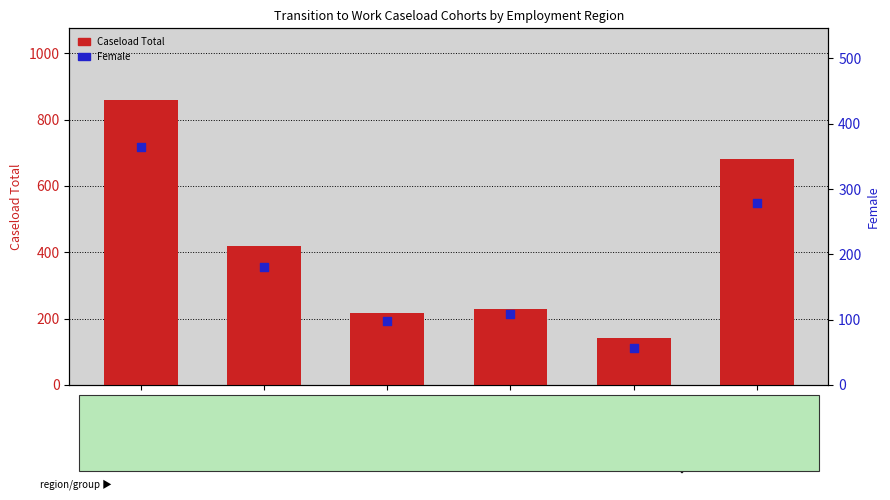

Which series has the largest total across all categories?

Caseload Total